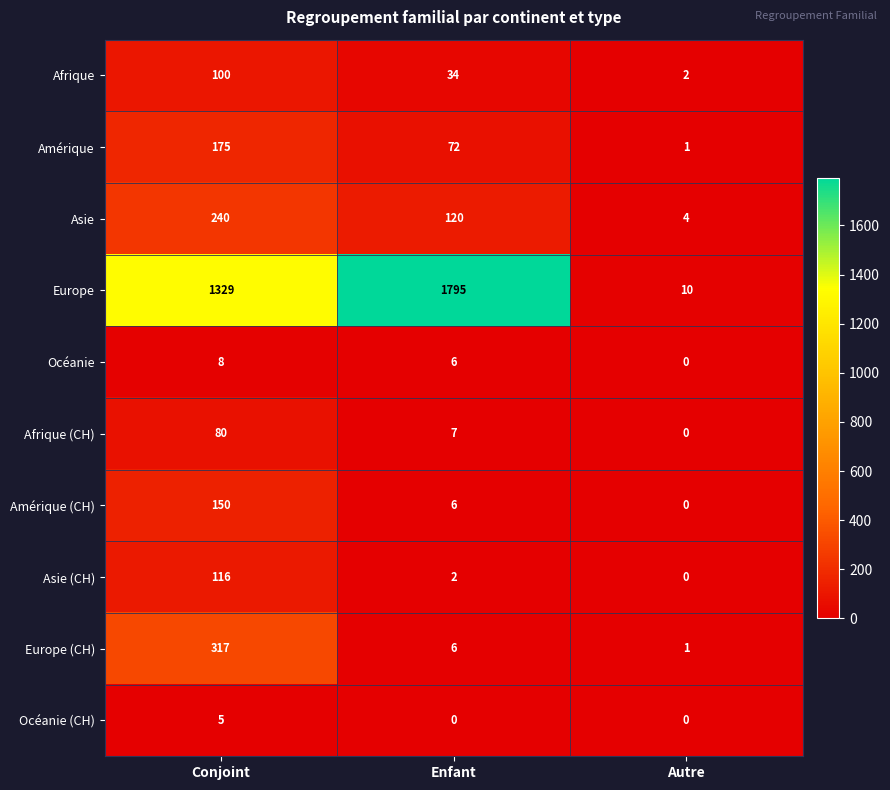

Reading left to right, extract all data points from this chart.

Afrique: 100	34	2
Amérique: 175	72	1
Asie: 240	120	4
Europe: 1329	1795	10
Océanie: 8	6	0
Afrique (CH): 80	7	0
Amérique (CH): 150	6	0
Asie (CH): 116	2	0
Europe (CH): 317	6	1
Océanie (CH): 5	0	0